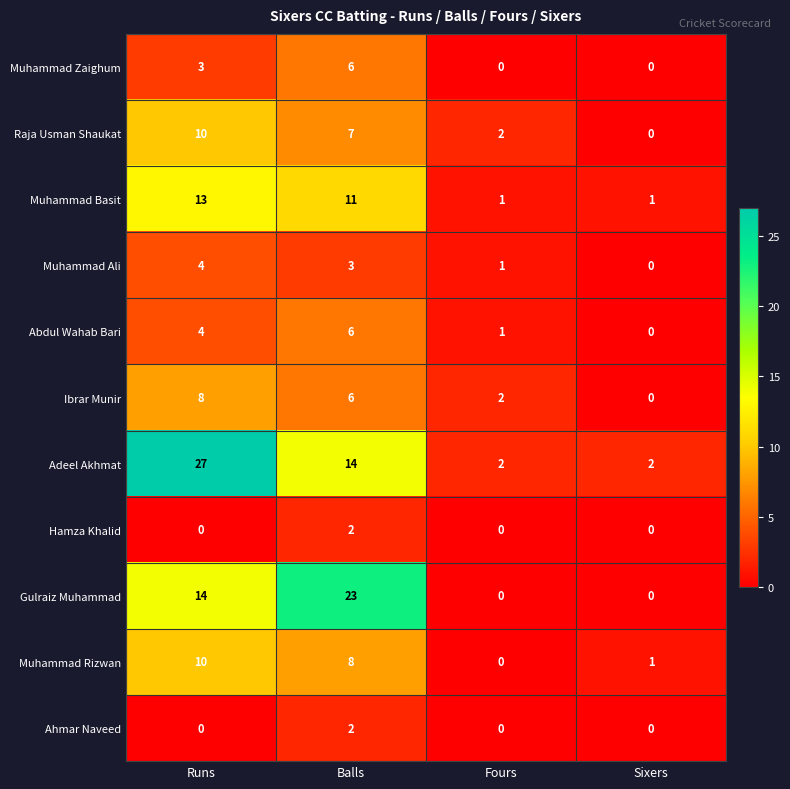

Is the value of Ibrar Munir at Balls greater than the value of Abdul Wahab Bari at Runs?

Yes